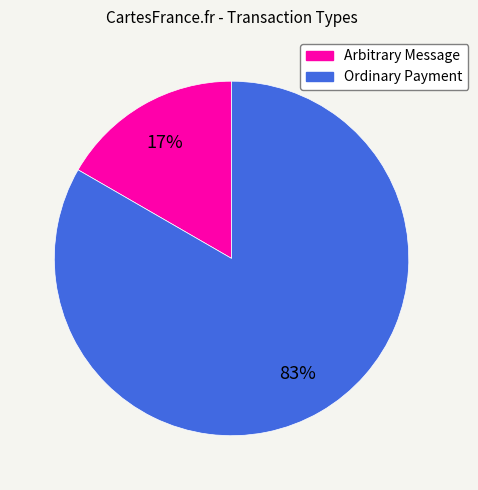

Which category has the smallest portion of the pie?

Arbitrary Message